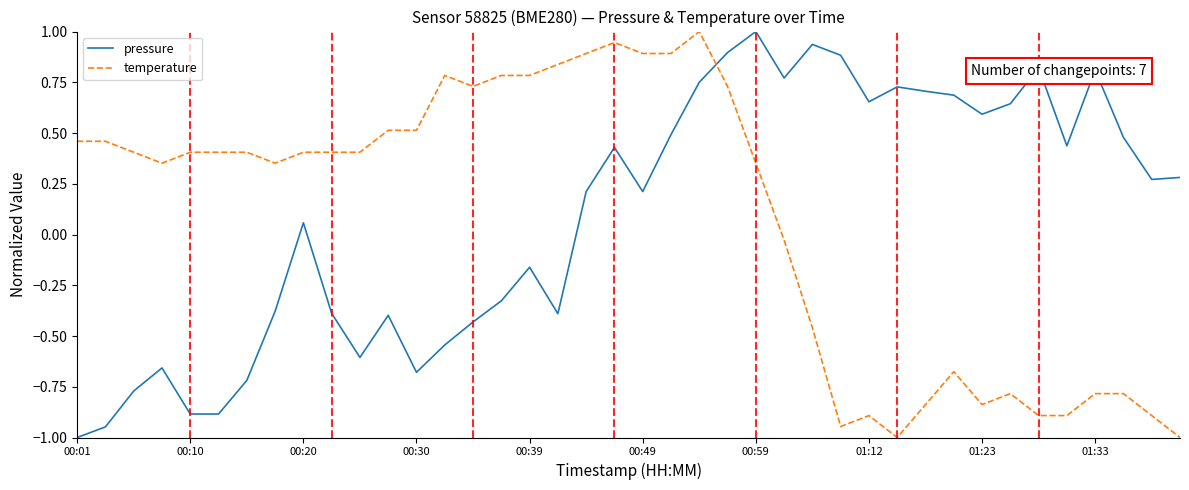

What are all the series names shown in the legend?

pressure, temperature